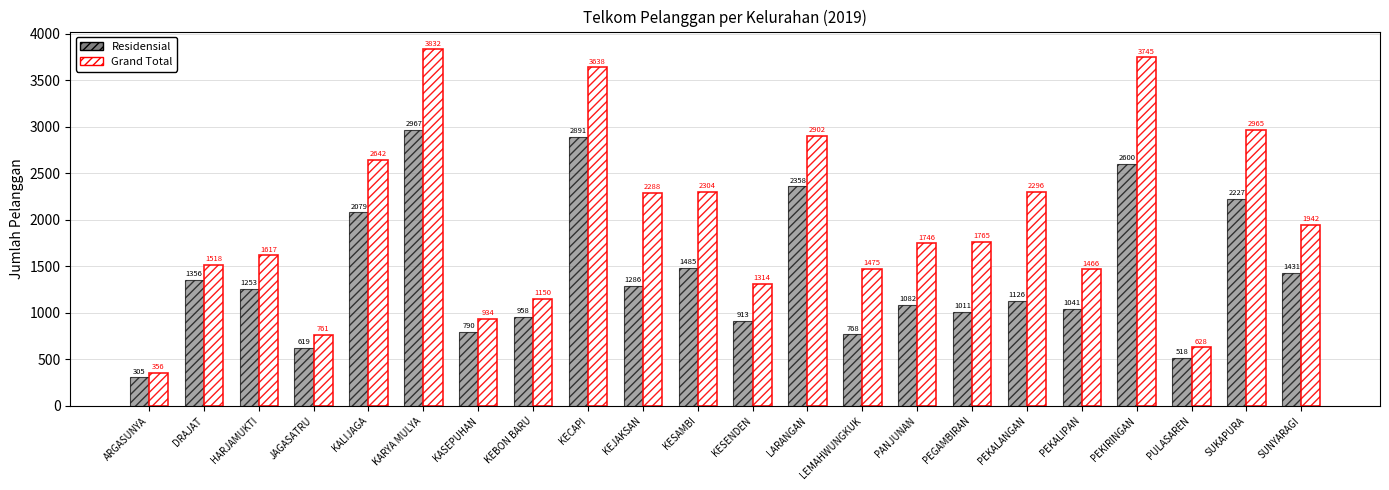

How many distinct data groups are displayed?

2